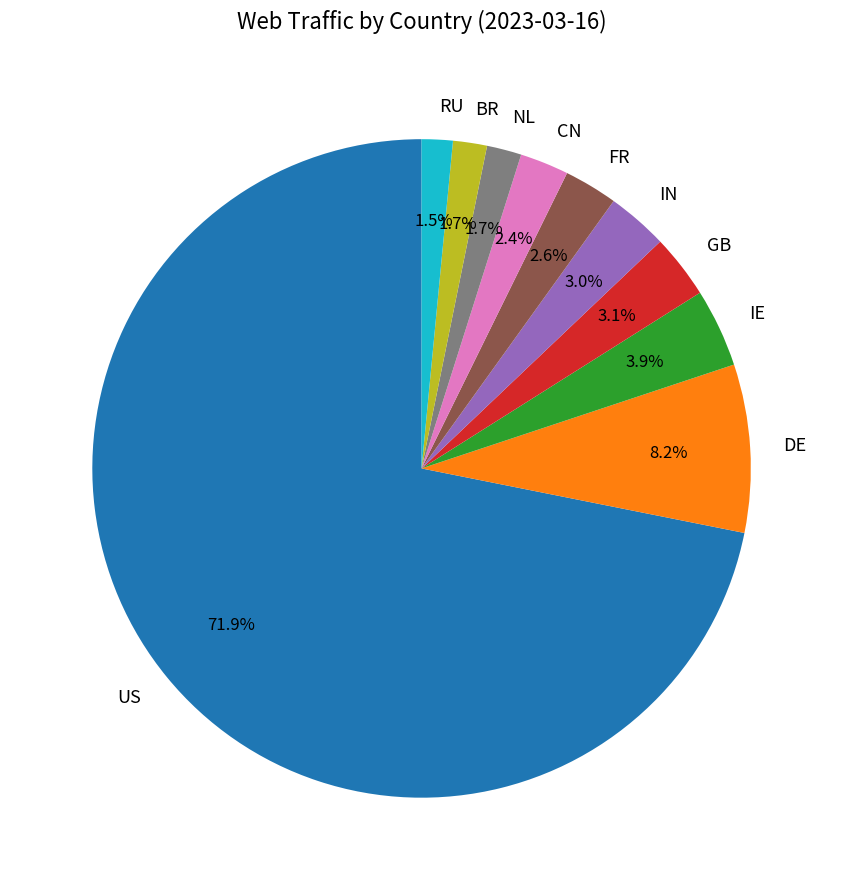

Combined, do CN and US account for over 50%?

Yes